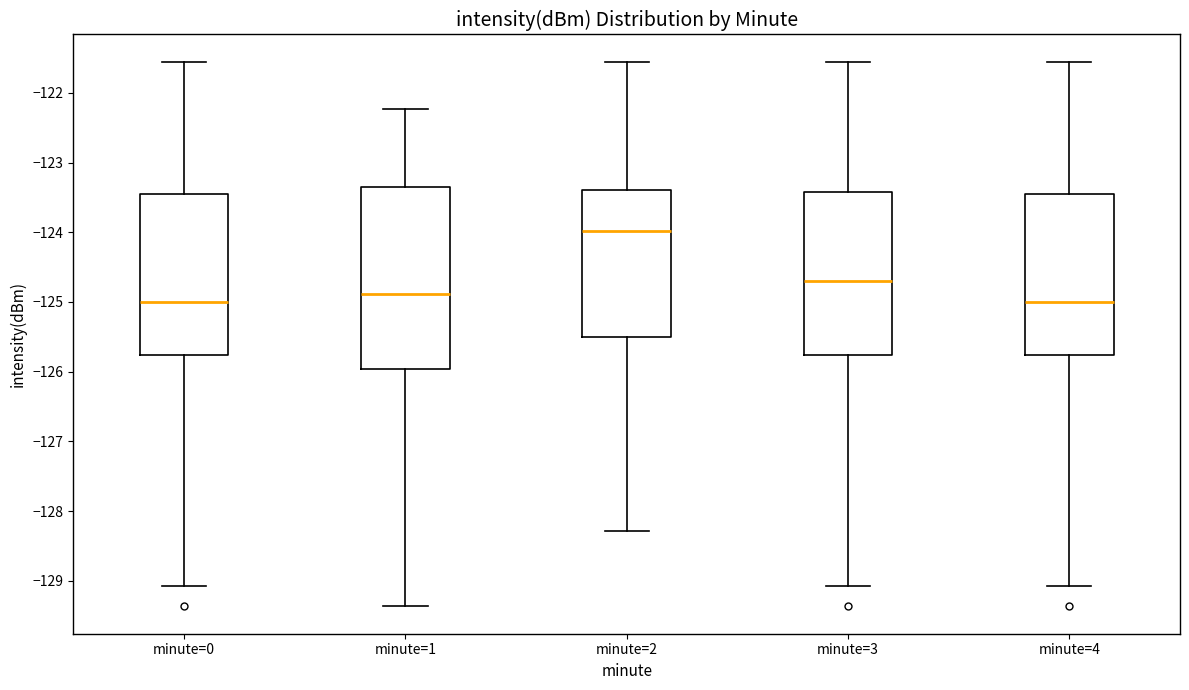

Which box is the tallest, from its lower edge to its upper edge?

minute=1